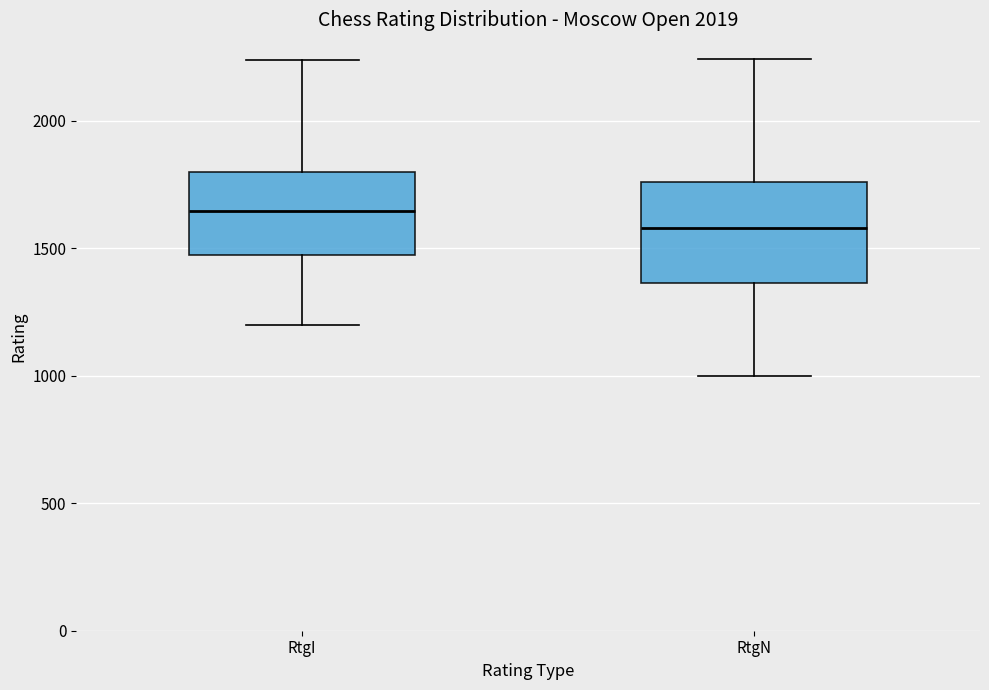

Which box has the lowest median line?

RtgN